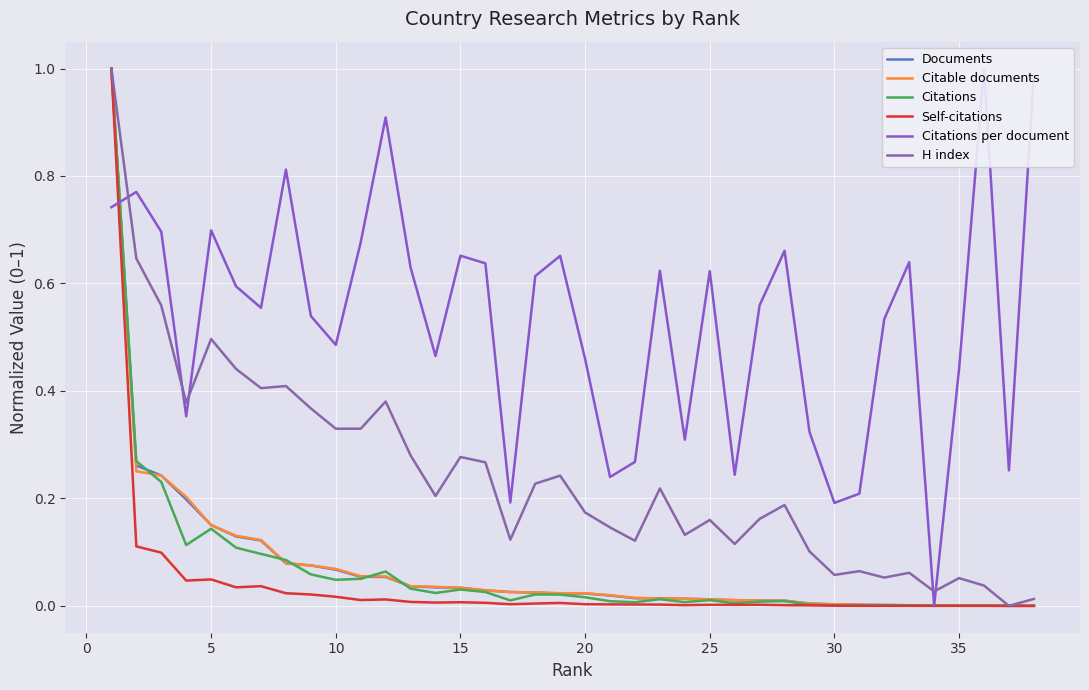

What is the maximum value for Self-citations?

1.0